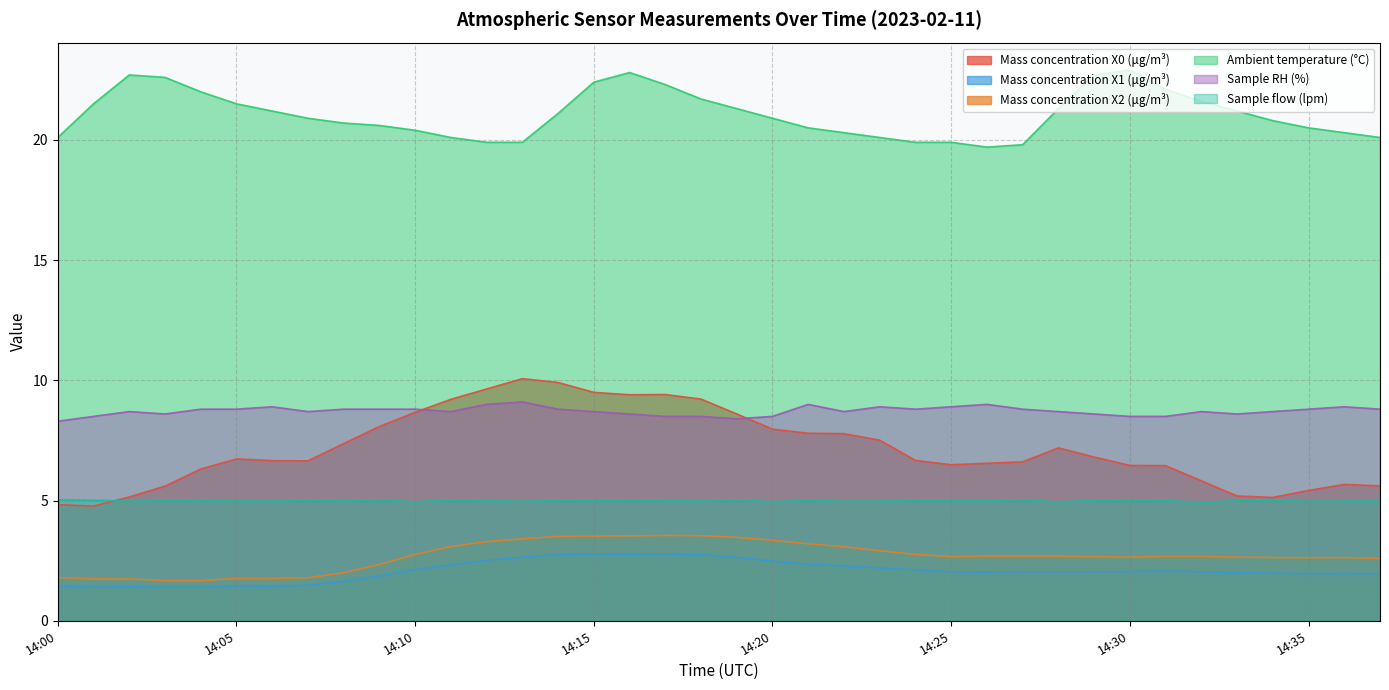

At which label is Ambient temperature (°C) closest to 21?

14:07